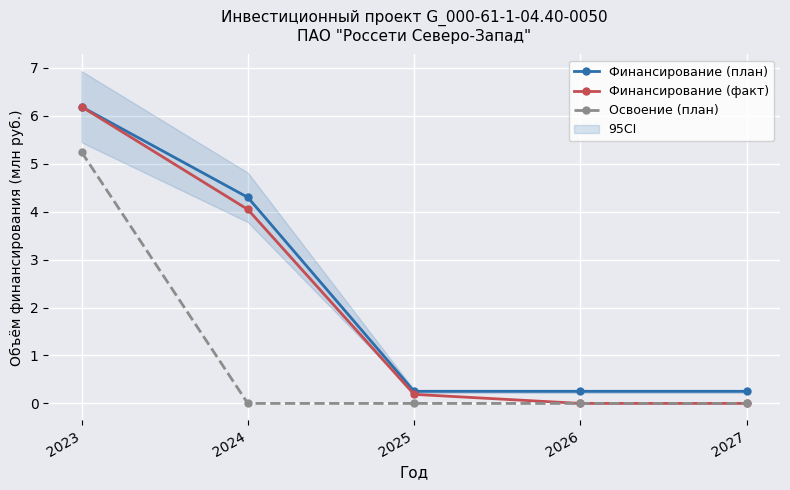

Reading left to right, what are all the values shown in this chart?

Финансирование (план): 6.2	4.3	0.3	0.3	0.3
Финансирование (факт): 6.2	4.0	0.2	0.0	0.0
Освоение (план): 5.2	0.0	0.0	0.0	0.0